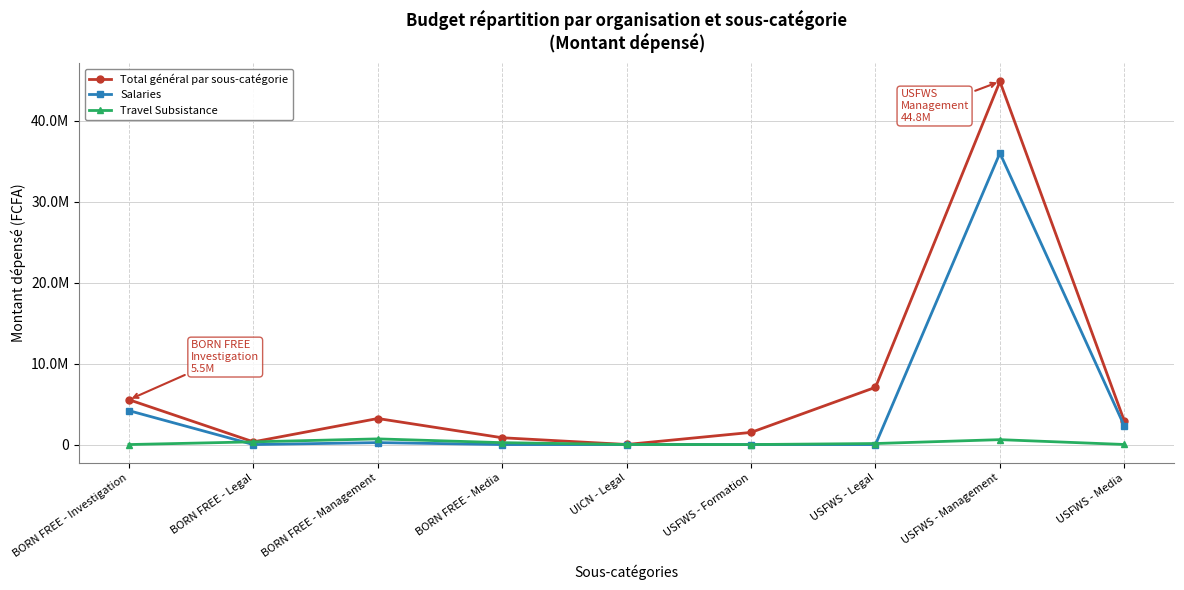

Reading left to right, what are all the values shown in this chart?

Total général par sous-catégorie: 5537500	333500	3216515	839500	8000	1500000	7069500	44837000	2897250
Salaries: 4186000	0	240000	0	0	0	0	35992000	2288250
Travel Subsistance: 0	333500	700000	234500	8000	0	127500	605000	9000